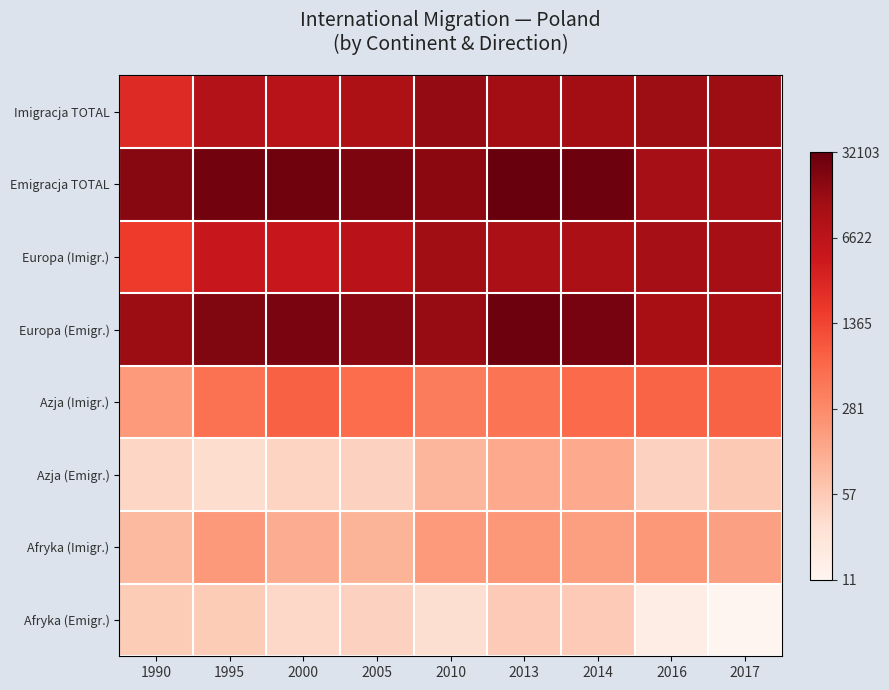

Reading right to left, what are all the values shown in this chart?

Imigracja TOTAL: 2017=9.5	2016=9.5	2014=9.4	2013=9.4	2010=9.6	2005=9.1	2000=8.9	1995=9.0	1990=7.9
Emigracja TOTAL: 2017=9.4	2016=9.4	2014=10.2	2013=10.4	2010=9.8	2005=10.0	2000=10.2	1995=10.2	1990=9.8
Europa (Imigr.): 2017=9.3	2016=9.3	2014=9.2	2013=9.2	2010=9.4	2005=8.8	2000=8.5	1995=8.5	1990=7.4
Europa (Emigr.): 2017=9.3	2016=9.3	2014=10.1	2013=10.2	2010=9.6	2005=9.8	2000=10.0	1995=10.0	1990=9.5
Azja (Imigr.): 2017=6.6	2016=6.6	2014=6.4	2013=6.2	2010=6.0	2005=6.4	2000=6.6	1995=6.2	1990=5.2
Azja (Emigr.): 2017=4.1	2016=3.9	2014=4.9	2013=4.9	2010=4.6	2005=3.9	2000=3.8	1995=3.6	1990=3.7
Afryka (Imigr.): 2017=5.1	2016=5.3	2014=5.1	2013=5.3	2010=5.2	2005=4.6	2000=4.8	1995=5.3	1990=4.5
Afryka (Emigr.): 2017=2.5	2016=2.8	2014=4.0	2013=4.0	2010=3.5	2005=3.9	2000=3.7	1995=4.0	1990=4.0